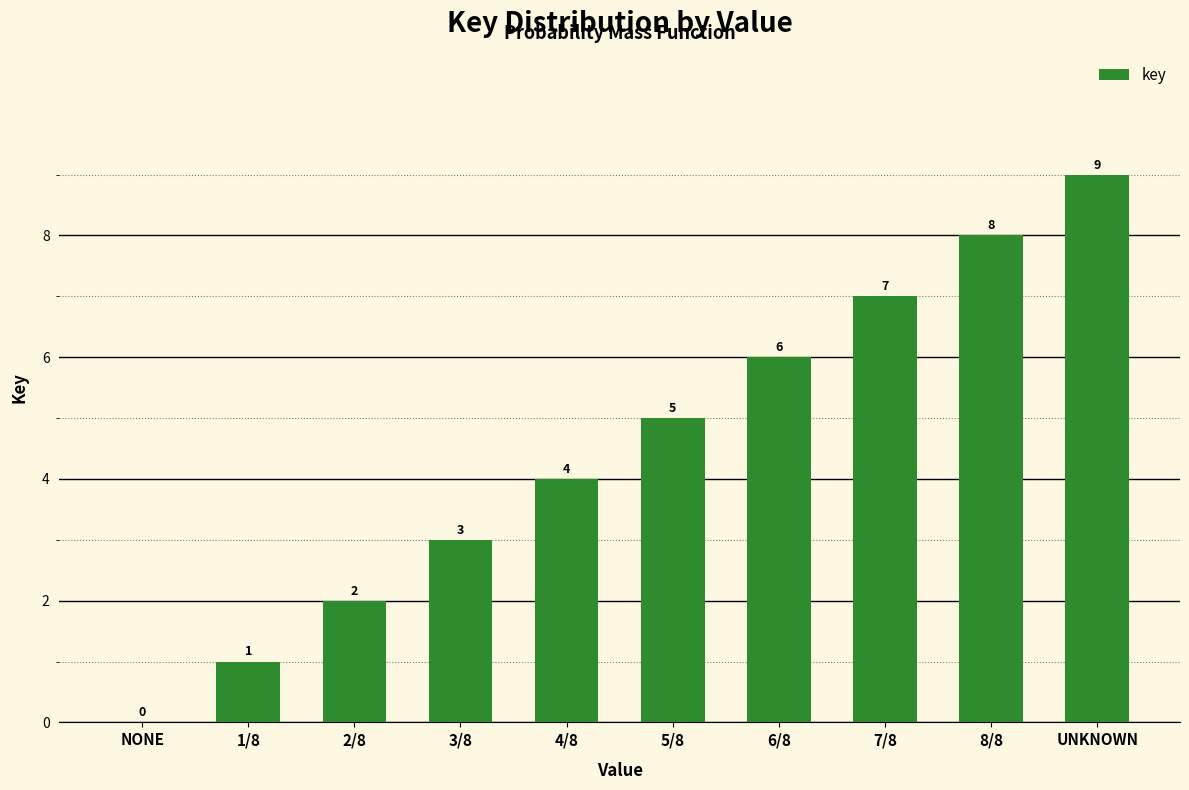

What value does the data have at 1/8?

1